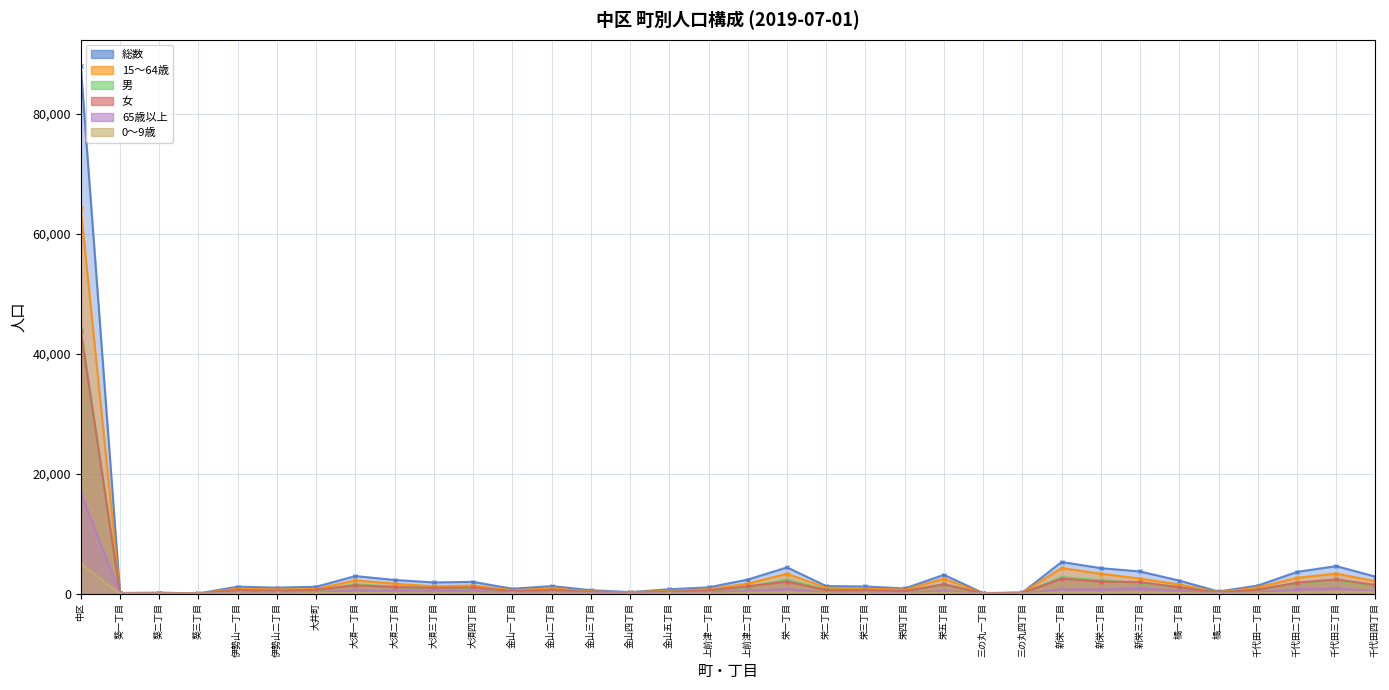

What is the label of the 30th point from the left?

橘二丁目